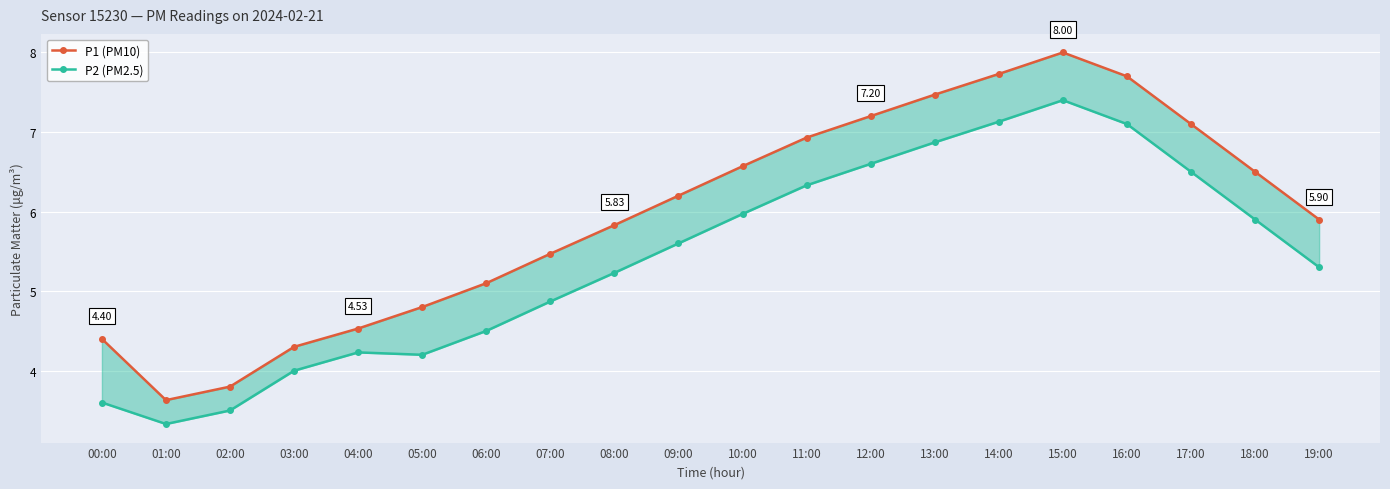

Reading right to left, extract all data points from this chart.

P1 (PM10): 5.9	6.5	7.1	7.7	8.0	7.7	7.5	7.2	6.9	6.6	6.2	5.8	5.5	5.1	4.8	4.5	4.3	3.8	3.6	4.4
P2 (PM2.5): 5.3	5.9	6.5	7.1	7.4	7.1	6.9	6.6	6.3	6.0	5.6	5.2	4.9	4.5	4.2	4.2	4.0	3.5	3.3	3.6